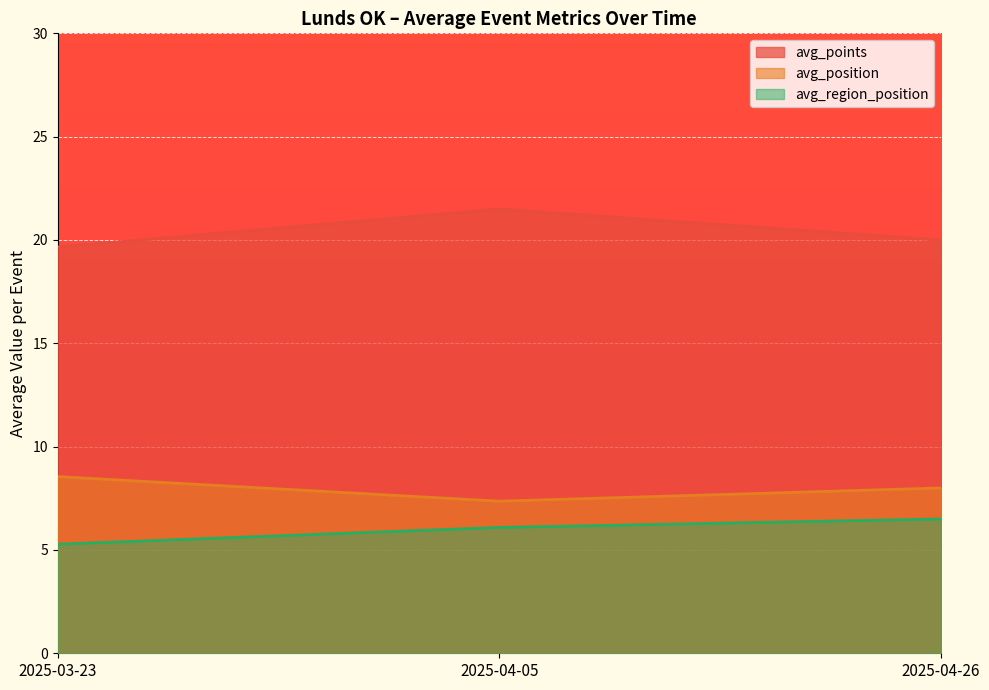

What is the spread (max minus min) of values at 2025-03-23?

14.4